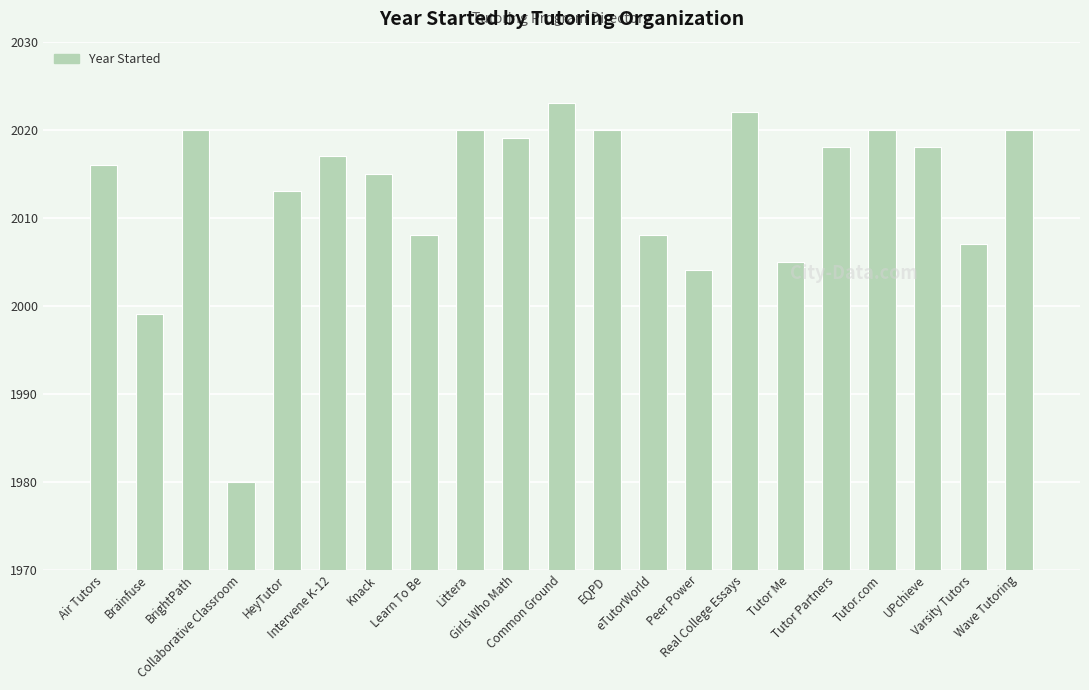

Reading left to right, what are all the values shown in this chart?

2016	1999	2020	1980	2013	2017	2015	2008	2020	2019	2023	2020	2008	2004	2022	2005	2018	2020	2018	2007	2020